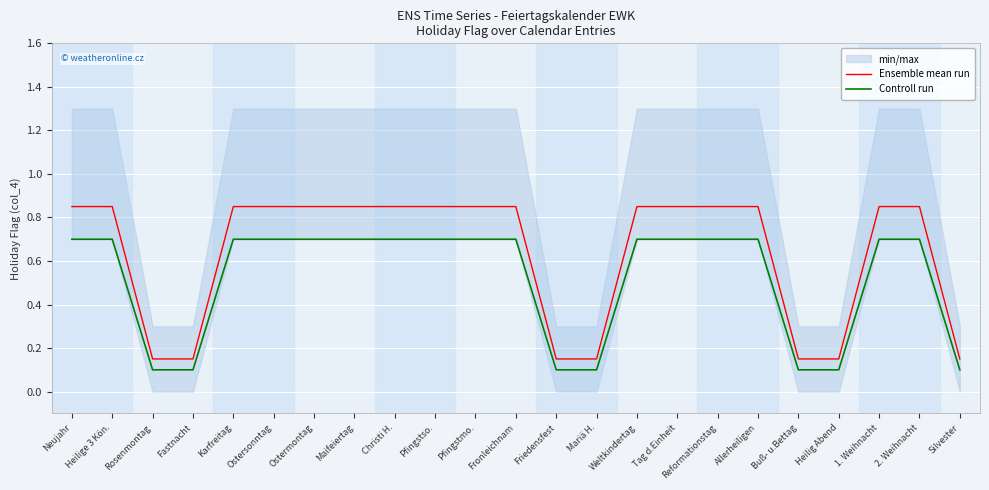

What is the difference between the Controll run values at Allerheiligen and Heilig Abend?

0.6